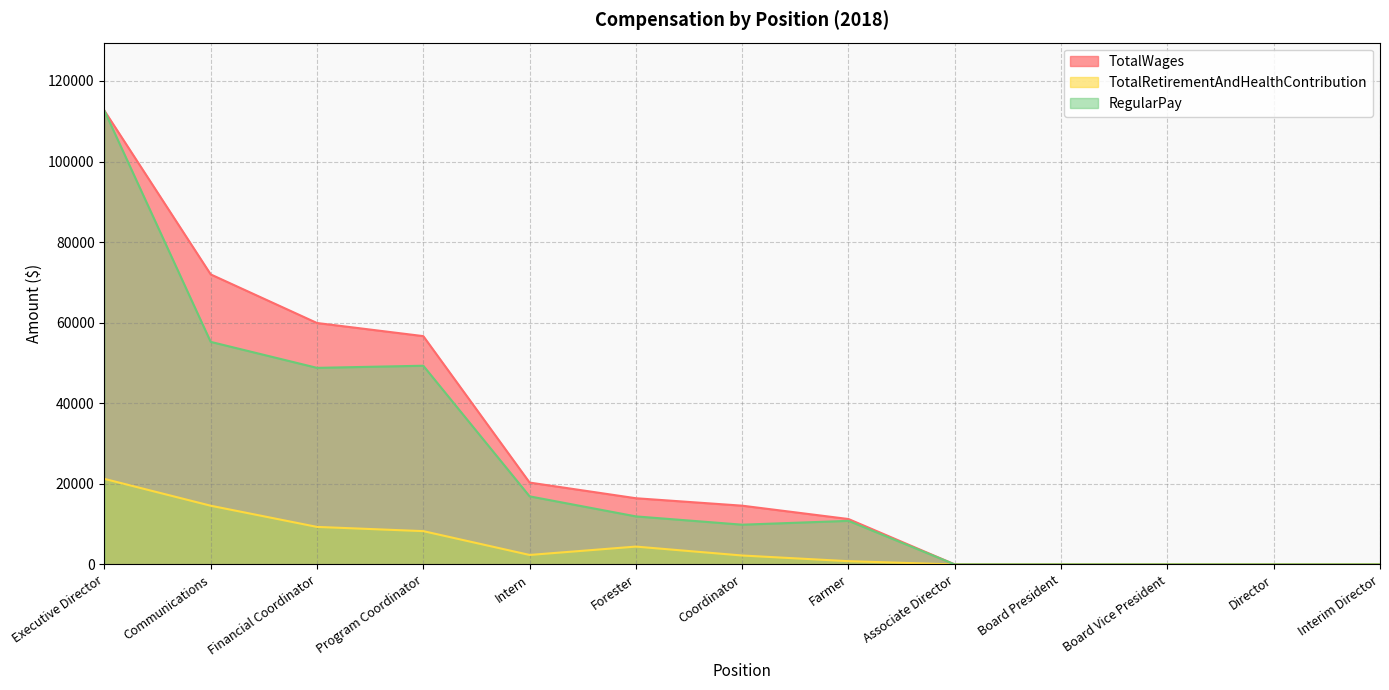

What is the maximum value shown in the chart?

112619